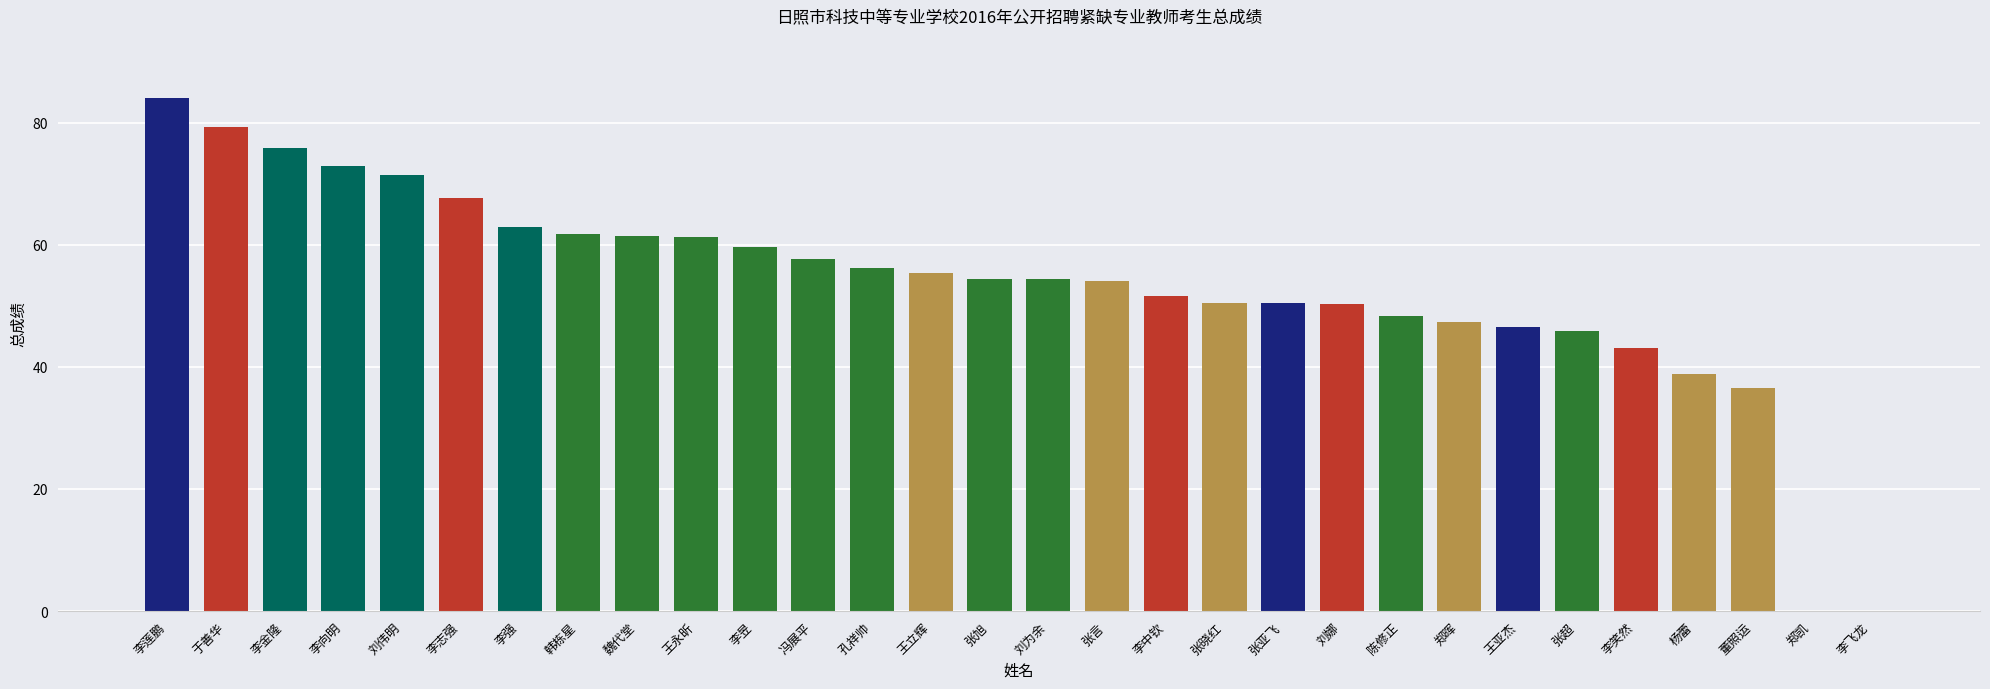

Count the number of data series in this chart.

1